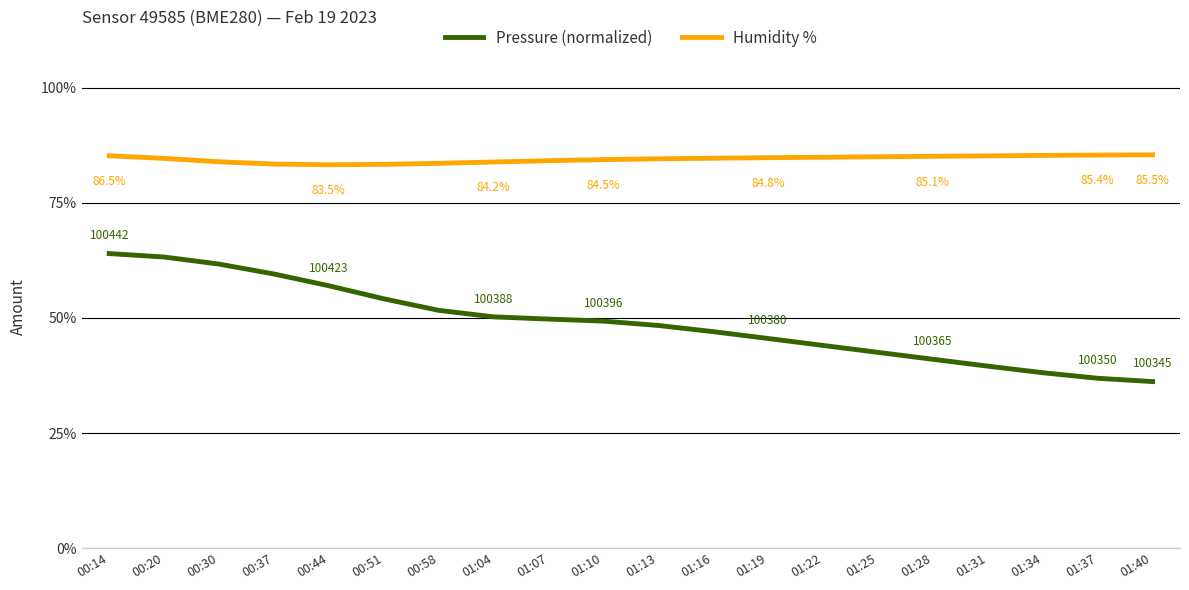

Which series changed the most between 00:51 and 01:19?

Pressure (normalized)